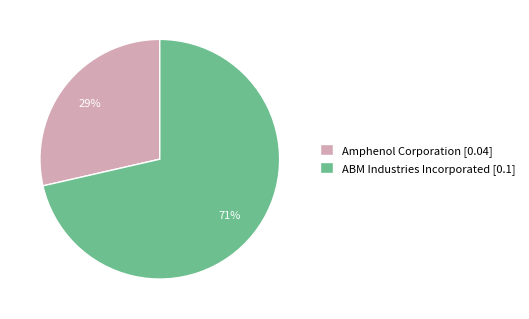

To the nearest percent, what is the combined percentage of ABM Industries Incorporated [0.1] and Amphenol Corporation [0.04]?

100%